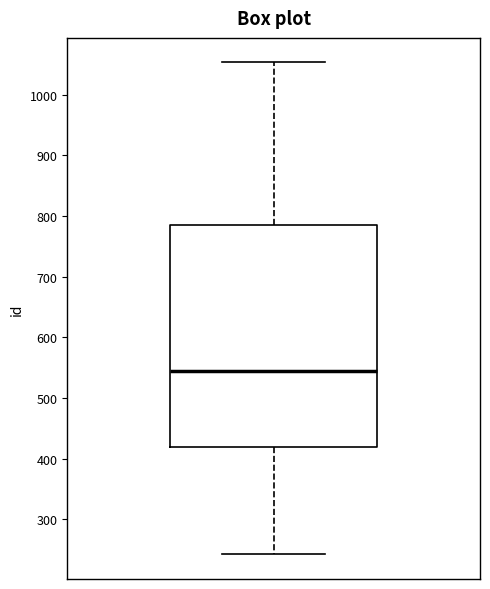

Read this box plot against the y-axis: the position of the median line, the range covered by the box, and the ends of both whiskers. The values are not printed on the chart, so give them approximately, as read against the axis.

median 540, box 420 to 790, whiskers 240 to 1050